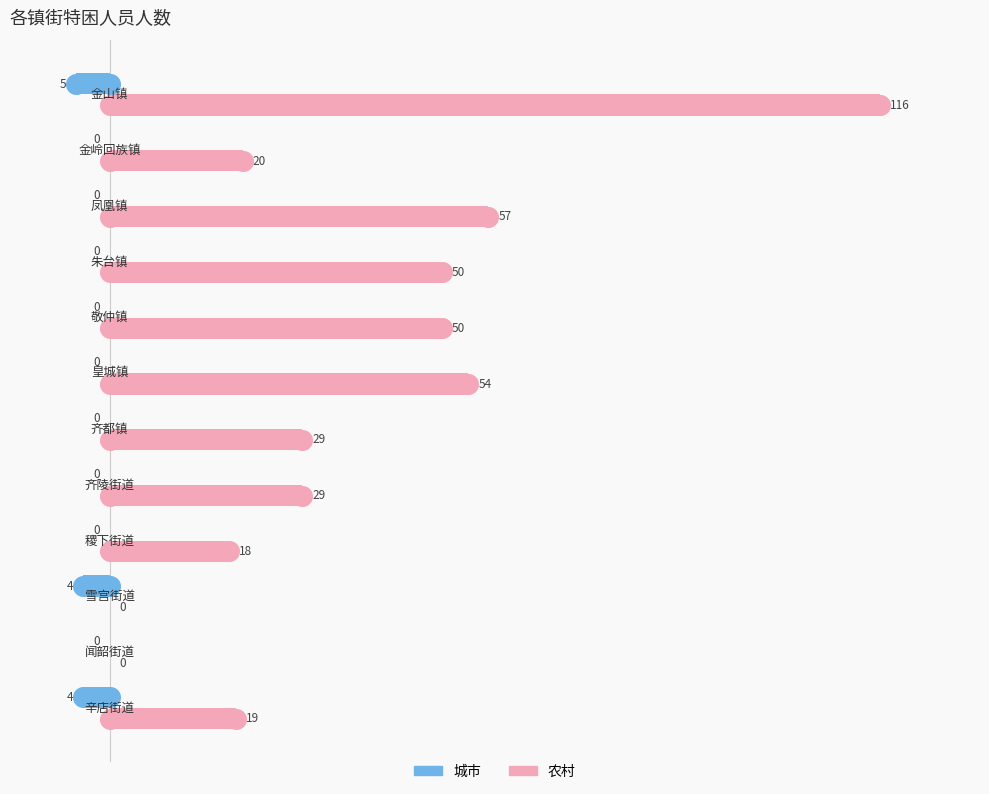

Which series contains the highest Y value?

农村